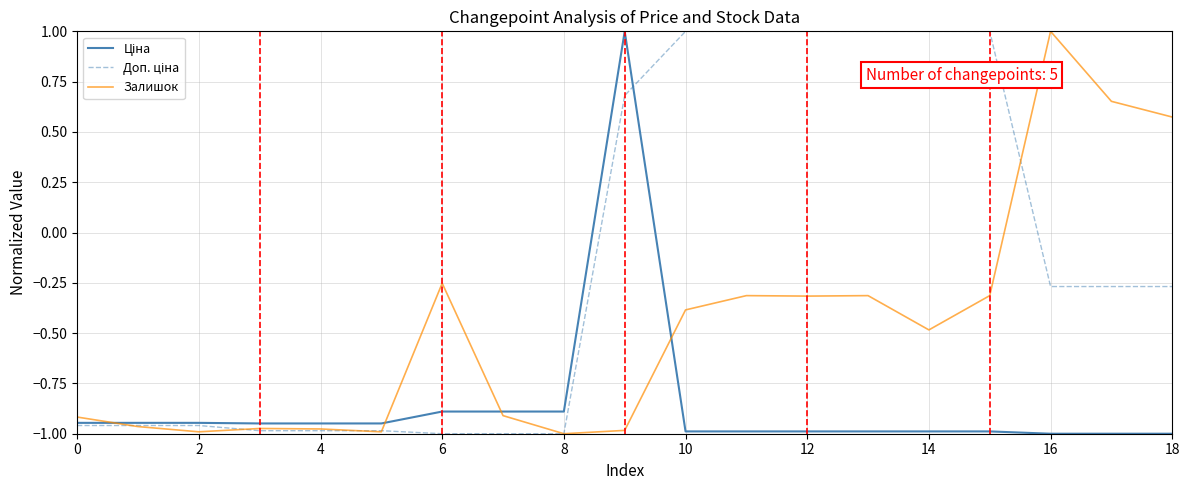

What is the greatest value displayed?

1.0